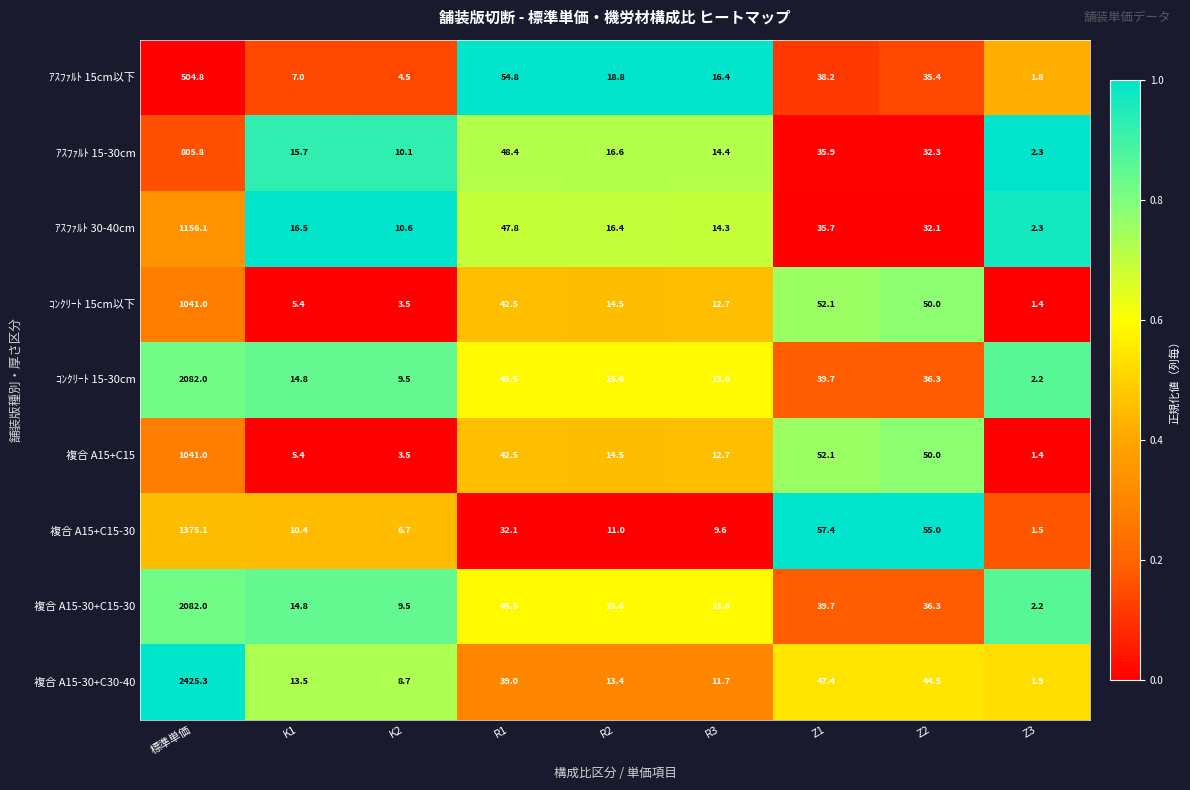

What is the average value of the 複合 A15+C15-30 series?

173.2